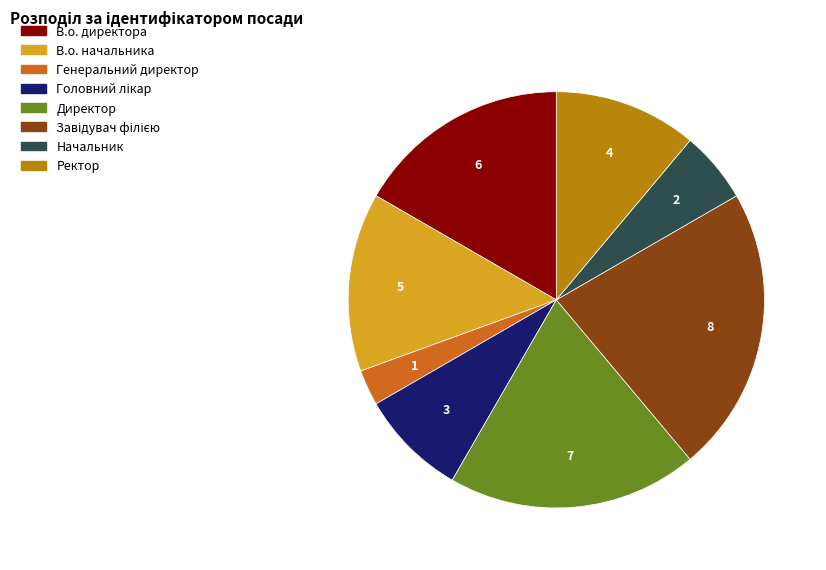

Is Ректор the majority of the pie?

No